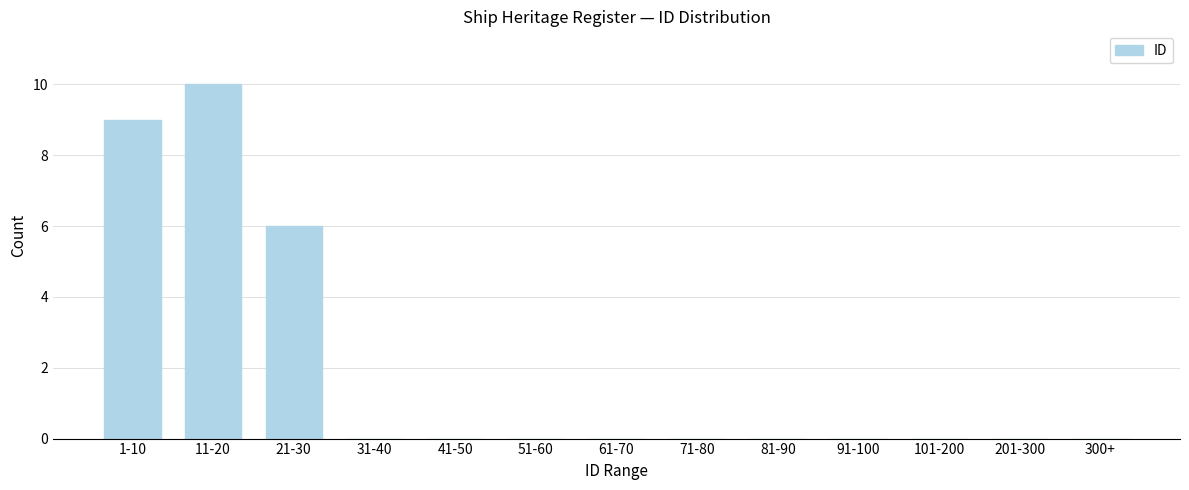

Reading right to left, transcribe all the data shown in this chart.

300+=0	201-300=0	101-200=0	91-100=0	81-90=0	71-80=0	61-70=0	51-60=0	41-50=0	31-40=0	21-30=6	11-20=10	1-10=9